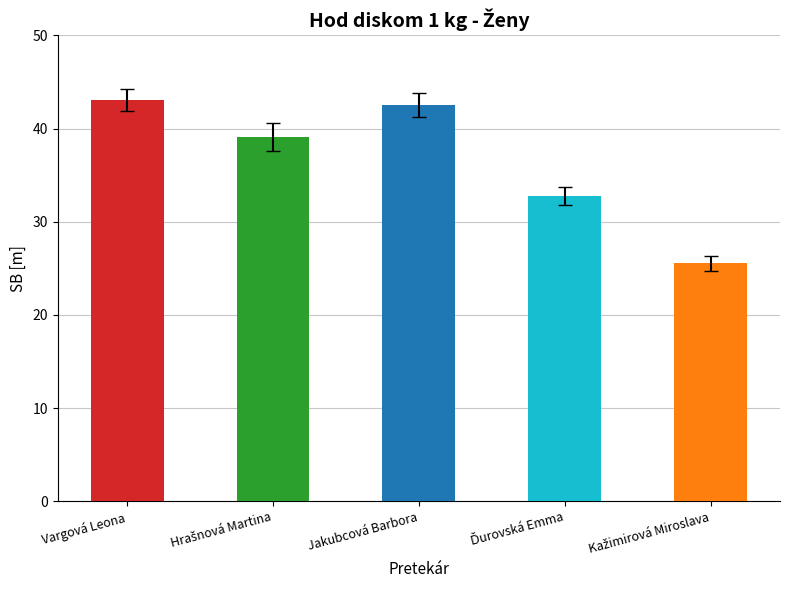

How many categories are shown in the chart?

5